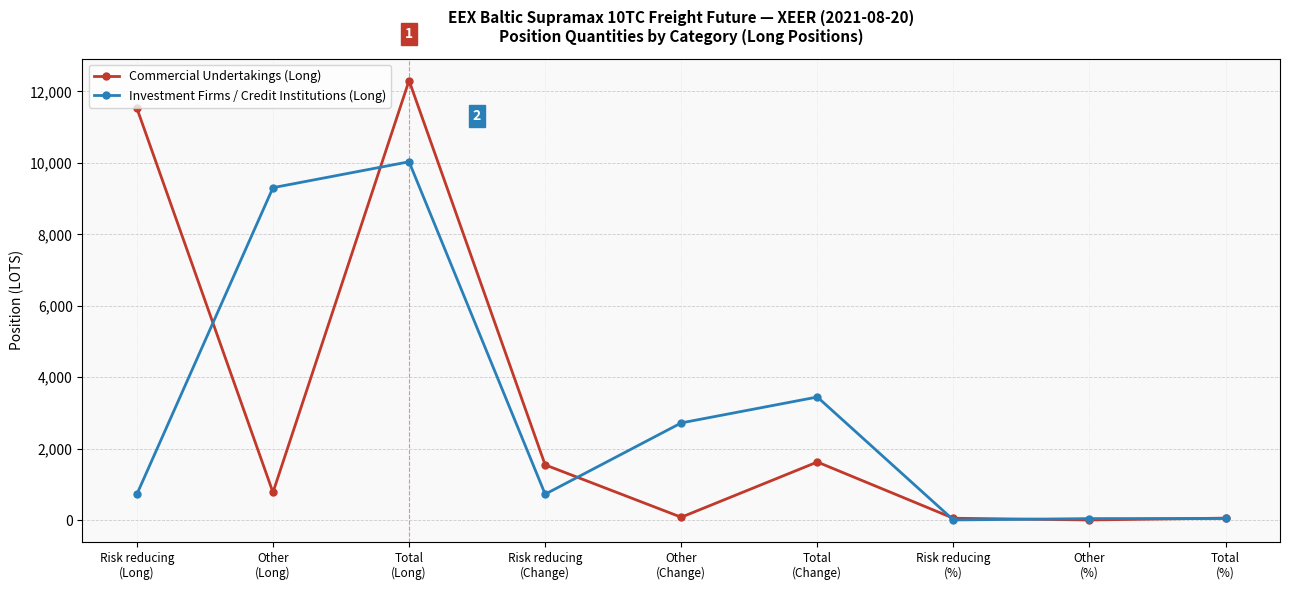

List the series in order of their peak value, highest first.

Commercial Undertakings (Long), Investment Firms / Credit Institutions (Long)